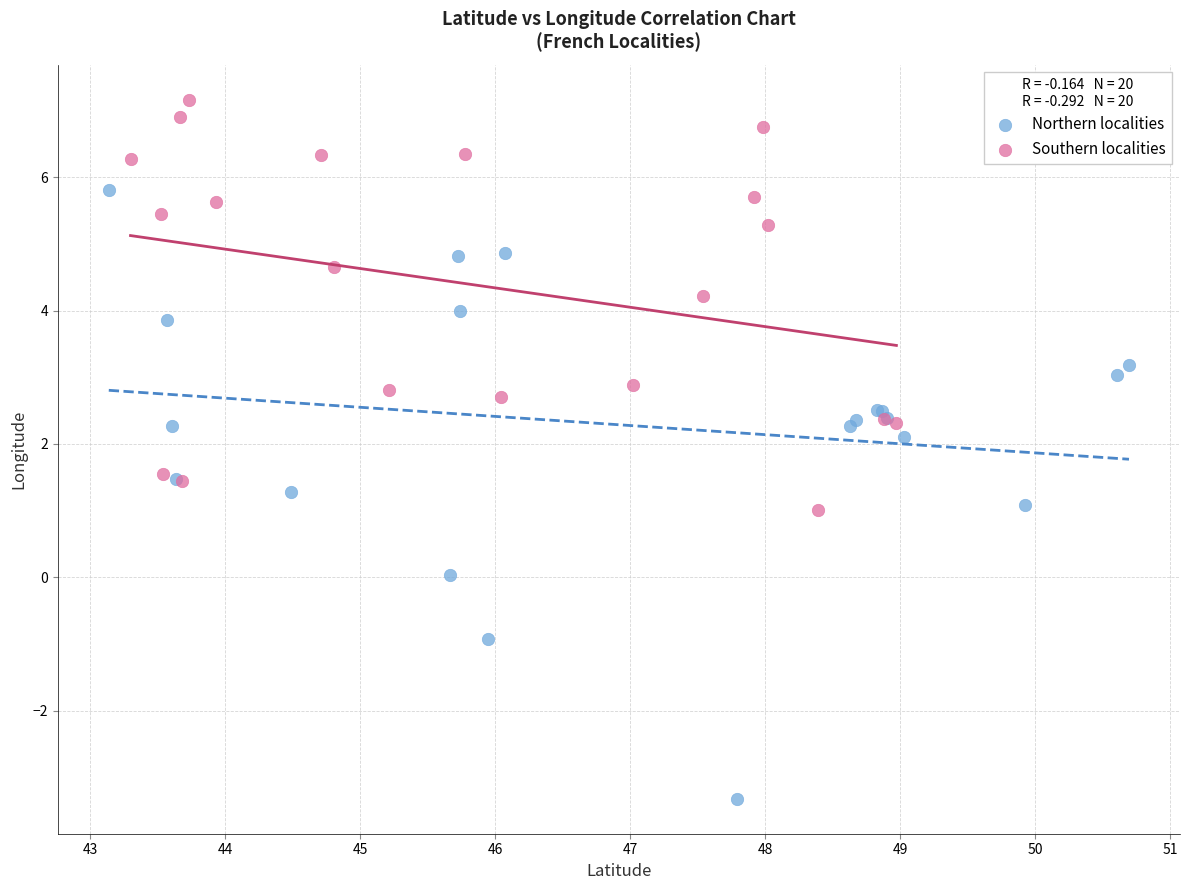

What are all the series names shown in the legend?

Northern localities, Southern localities